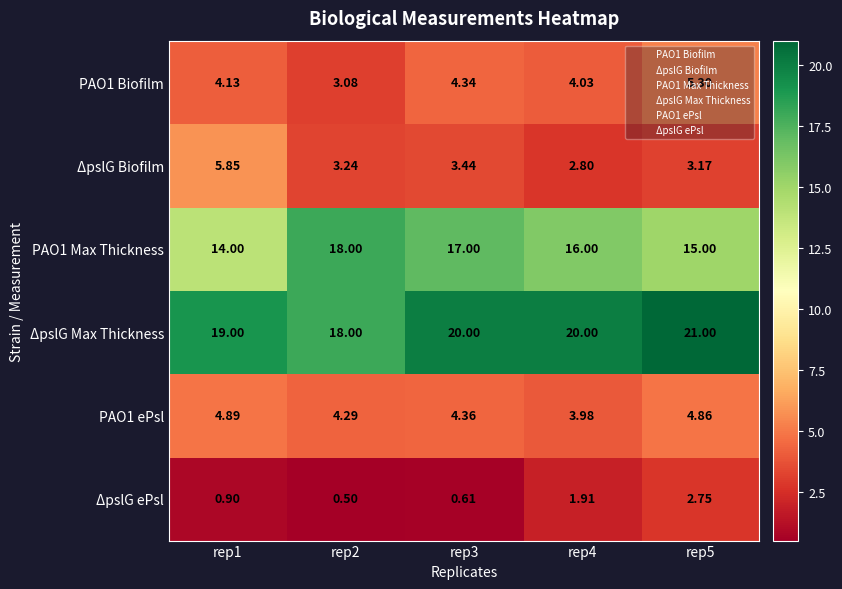

Which series changed the most between rep3 and rep4?

ΔpslG ePsl